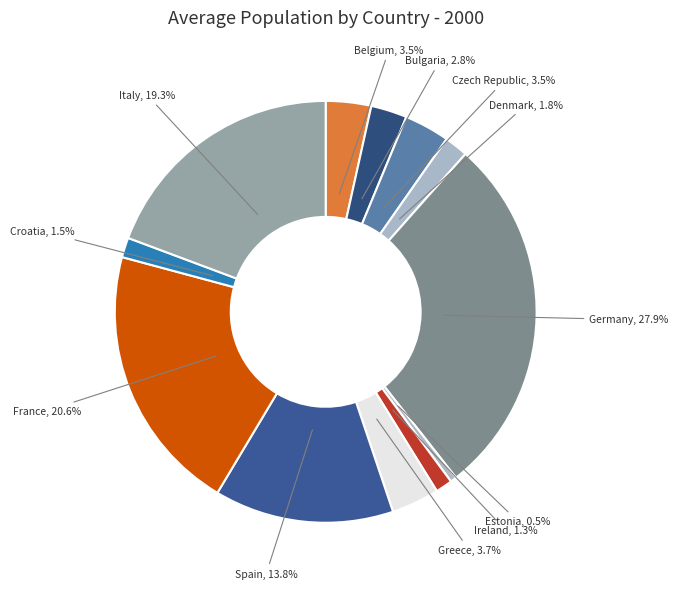

Approximately how many times larger is the value at France compared to Germany?

0.7